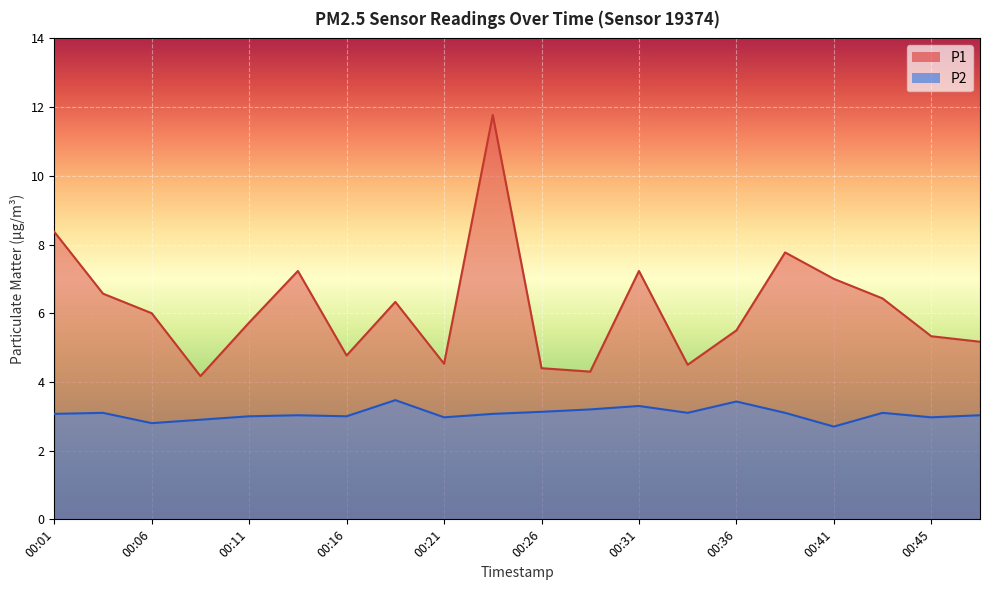

How many lines are shown in the chart?

2